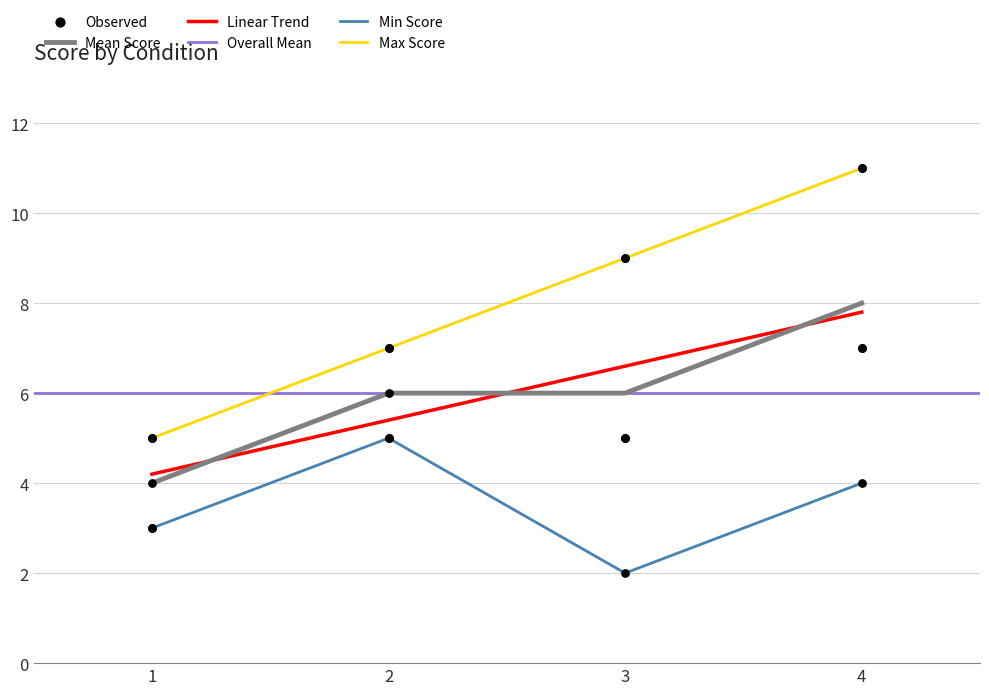

True or false: Mean Score and Min Score cross at least once.

False